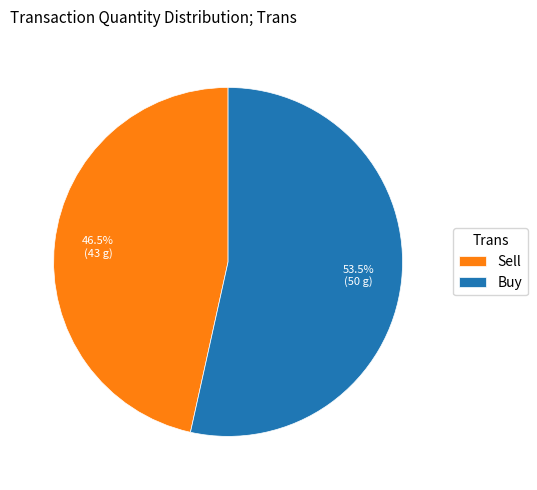

Is there a majority slice in this chart?

Yes